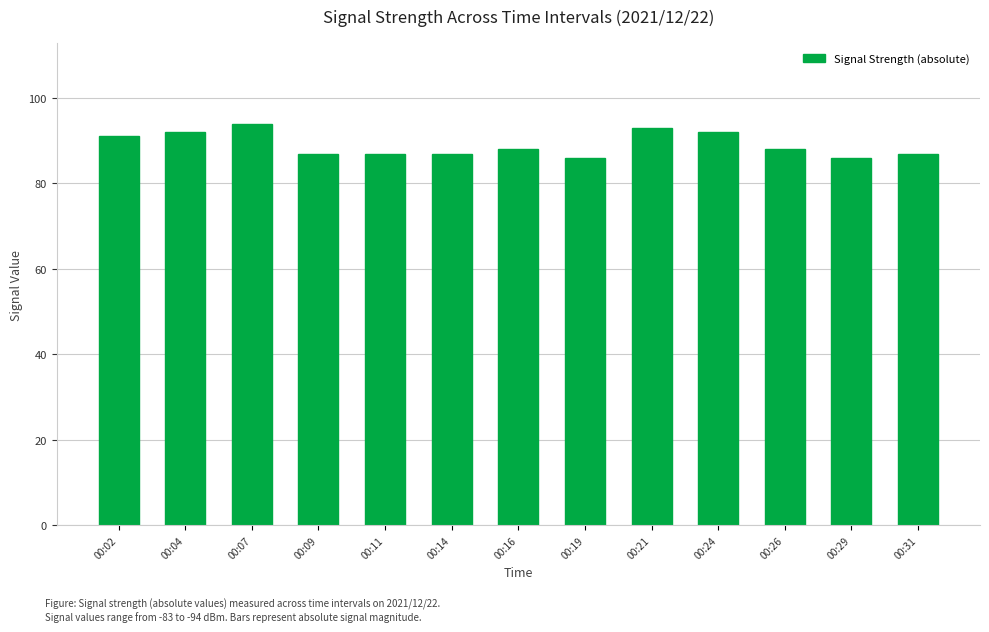

Reading left to right, transcribe all the data shown in this chart.

00:02=91	00:04=92	00:07=94	00:09=87	00:11=87	00:14=87	00:16=88	00:19=86	00:21=93	00:24=92	00:26=88	00:29=86	00:31=87